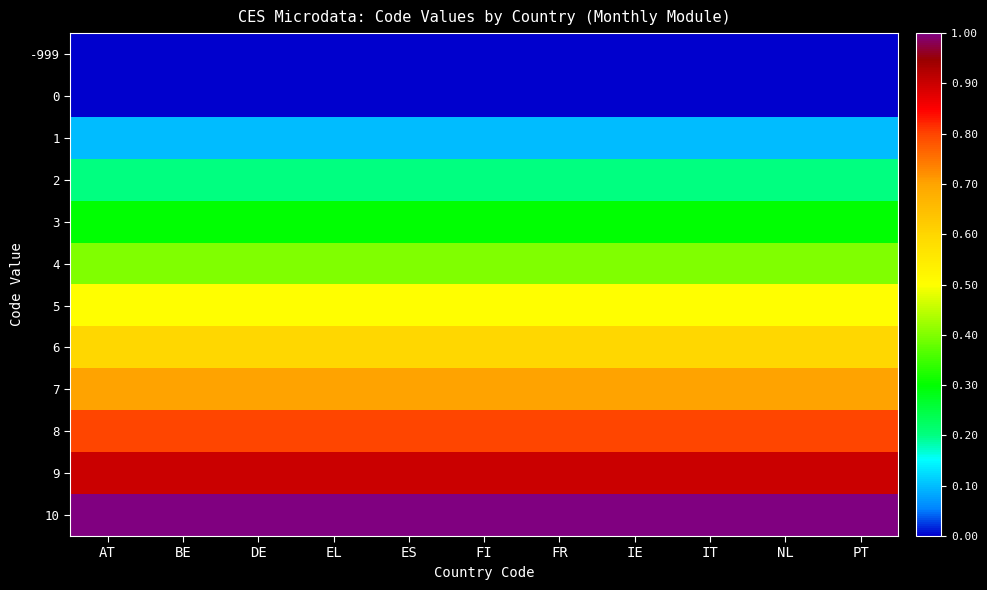

Which series has the largest range (max minus min)?

-999